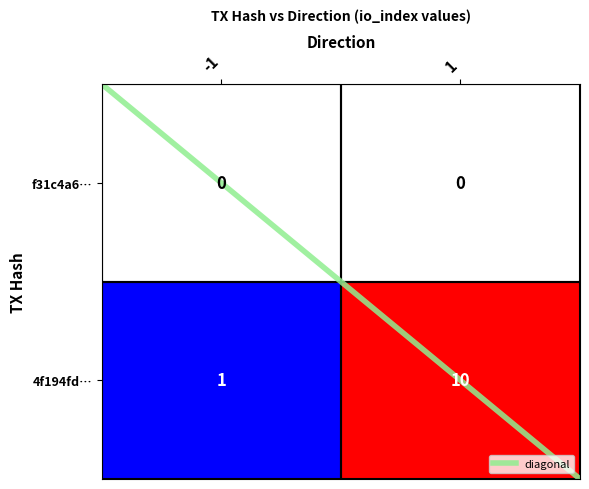

Which series has the largest range (max minus min)?

4f194fd…